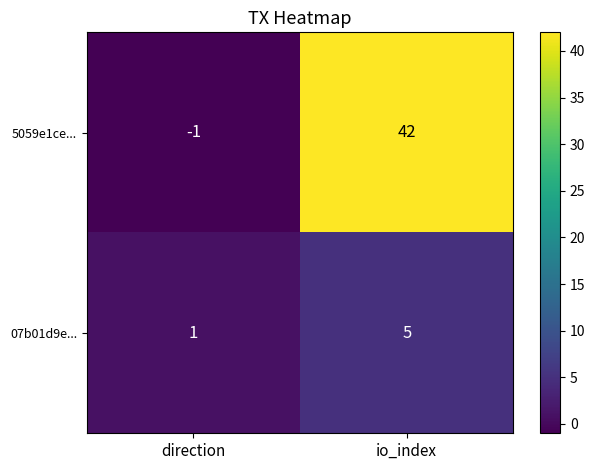

What is the sum of all 5059e1ce... values?

41